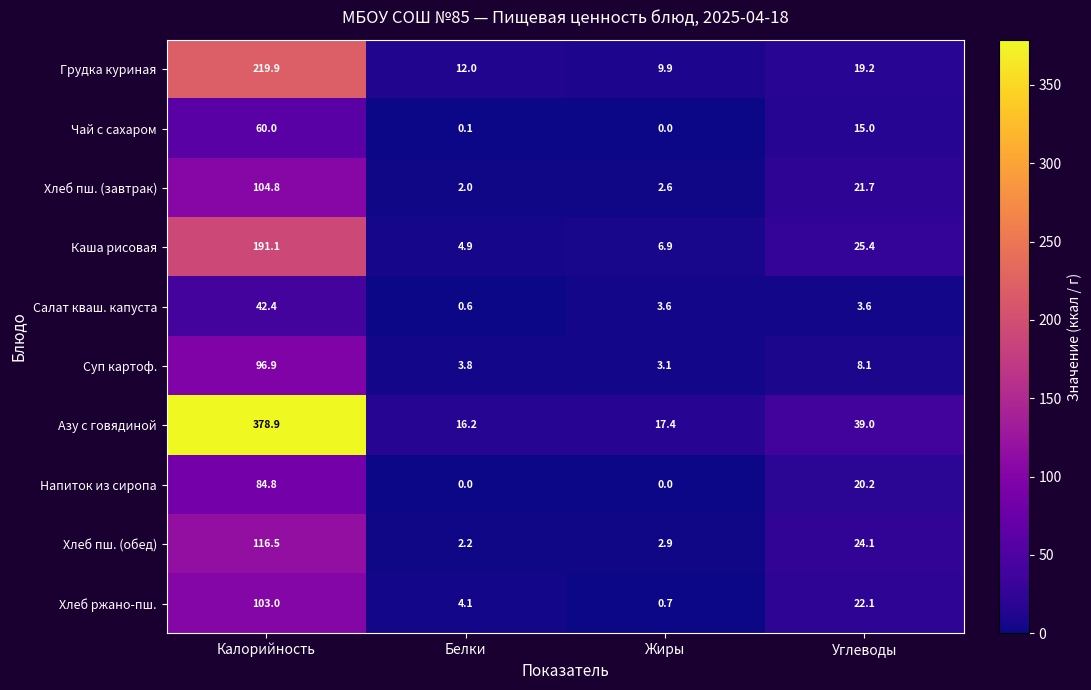

How many categories are shown in the chart?

4